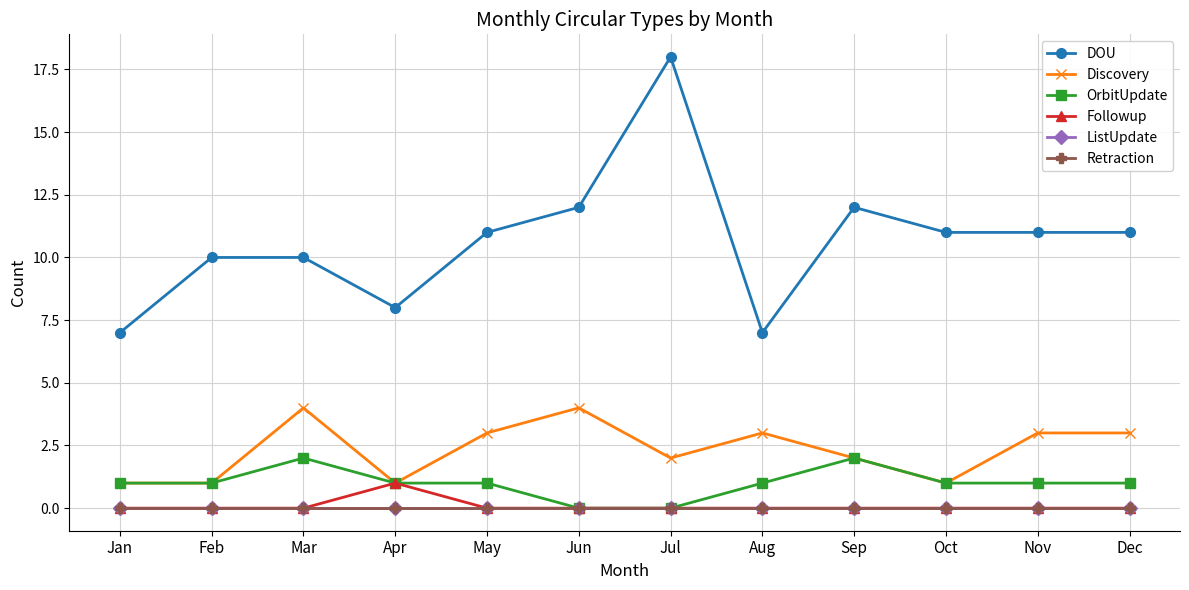

Which category has the lowest value in the Retraction series?

Jan